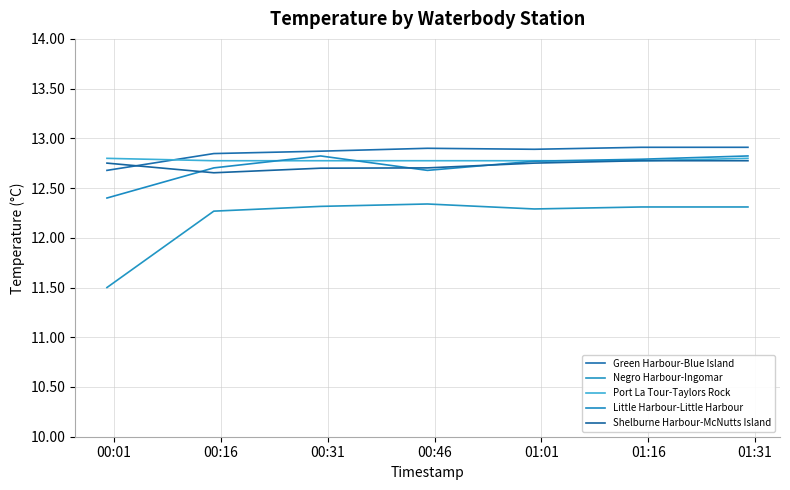

True or false: Shelburne Harbour-McNutts Island and Negro Harbour-Ingomar intersect in this chart.

False